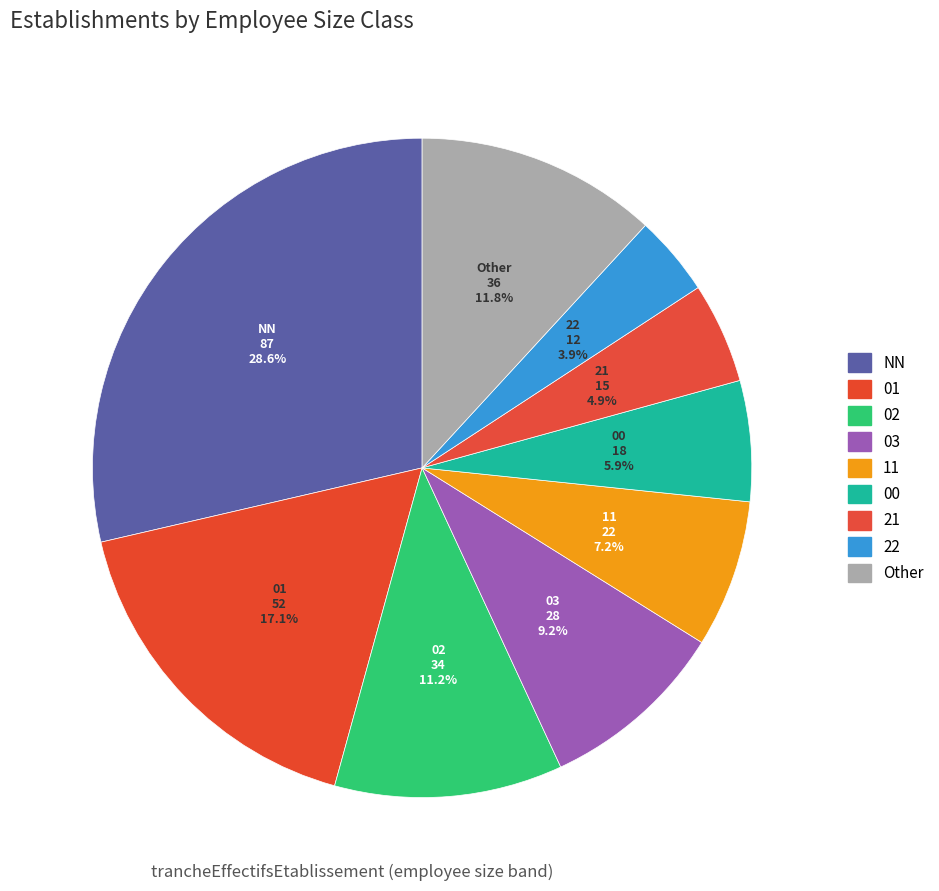

How many slices are in this pie chart?

9